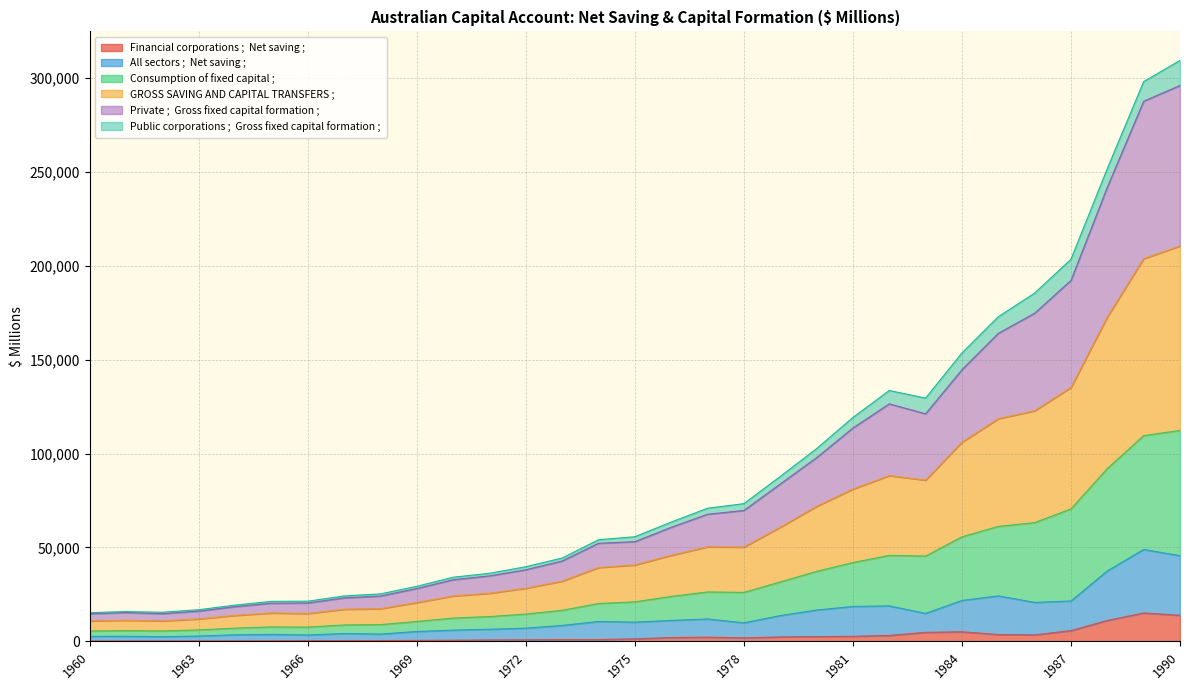

The value of GROSS SAVING AND CAPITAL TRANSFERS ; at 1978 is 82606. True or false?

False